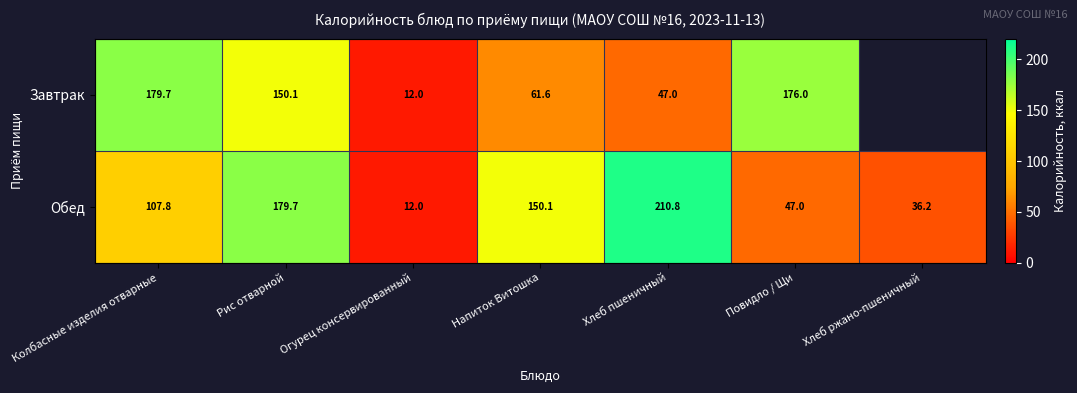

What is the maximum value for Обед?

210.8